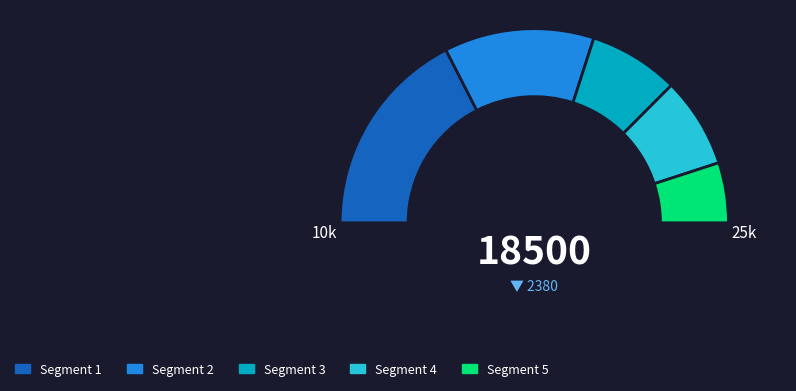

How many segments does this pie chart have?

2